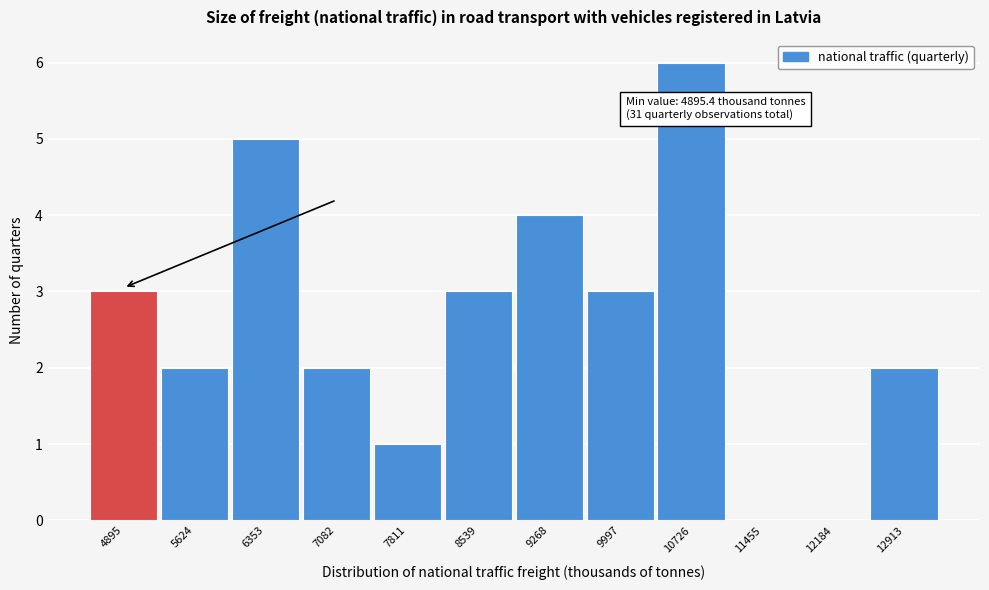

Reading right to left, extract all data points from this chart.

12913=2	12184=0	11455=0	10726=6	9997=3	9268=4	8539=3	7811=1	7082=2	6353=5	5624=2	4895=3